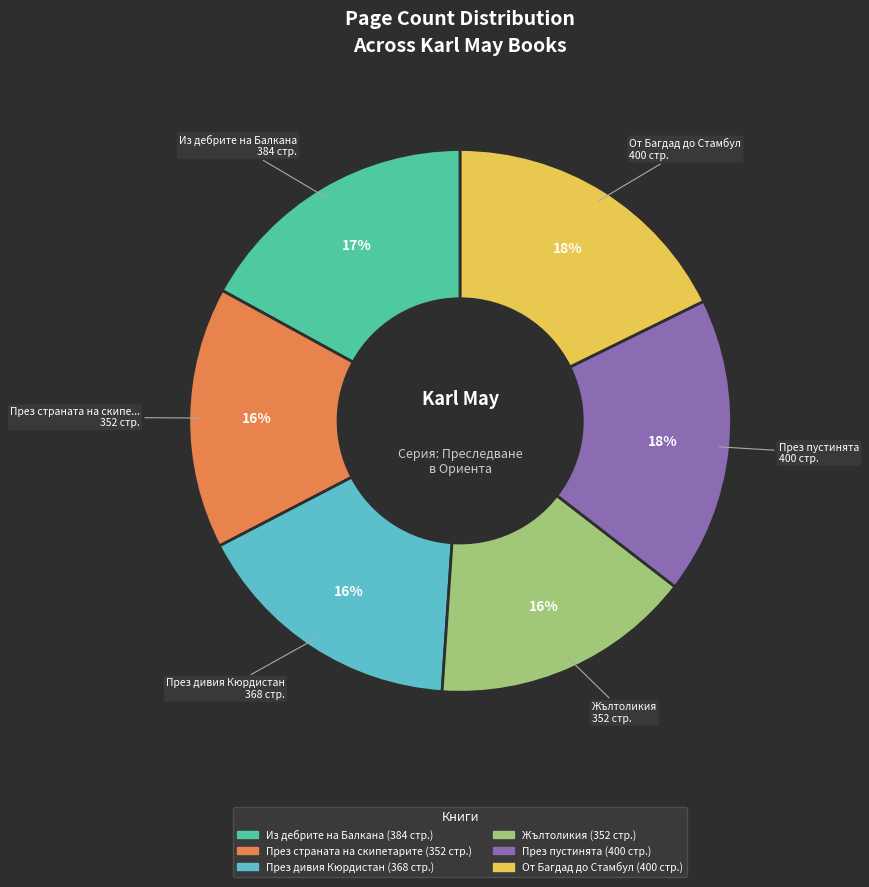

To the nearest percent, what is the average slice percentage?

17%